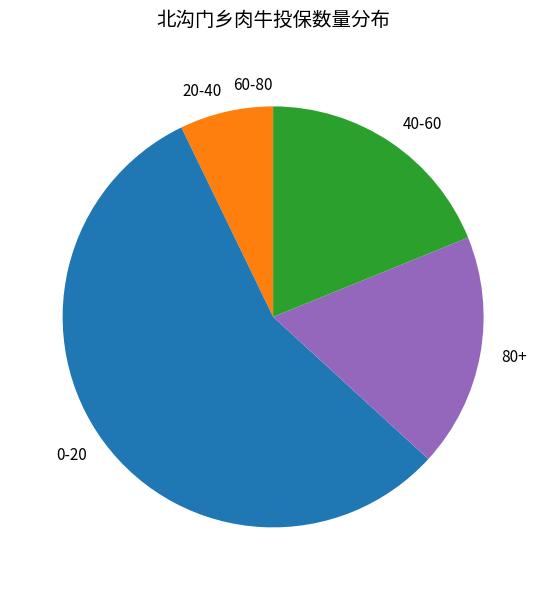

Combined, do 20-40 and 0-20 account for over 50%?

Yes